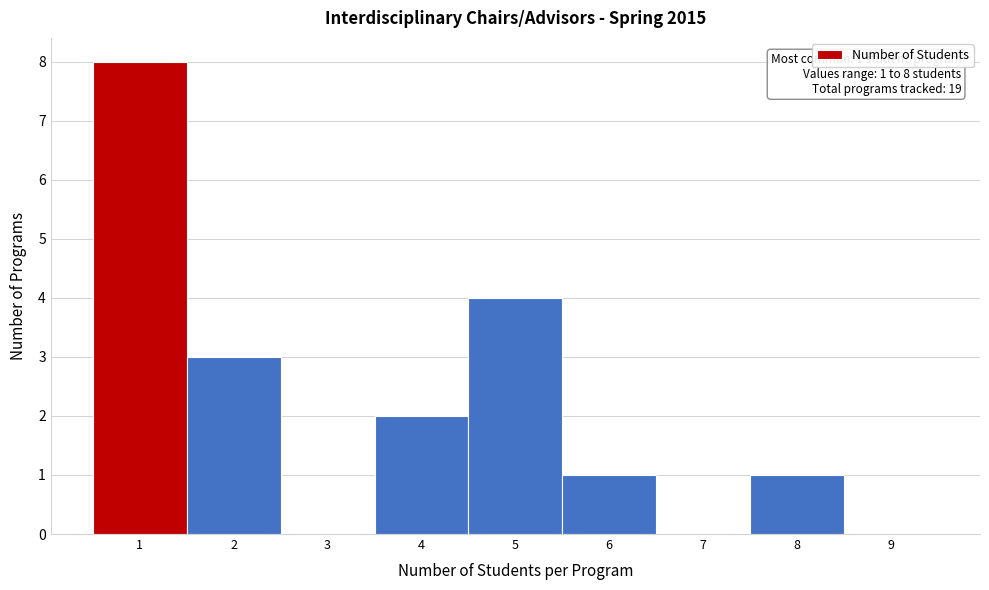

Over which range of the x-axis is the bar tallest?

0.5 to 1.5